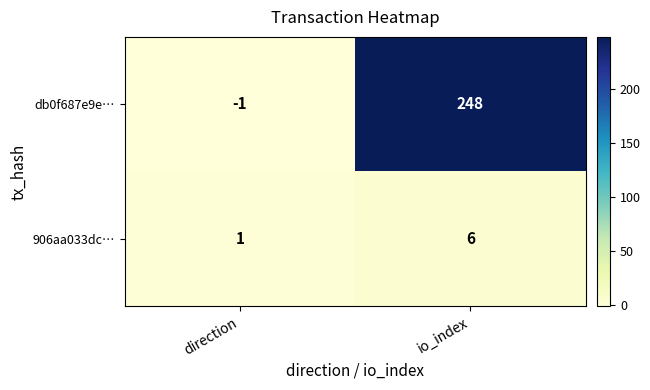

What is the sum of the db0f687e9e… values at direction and io_index?

247